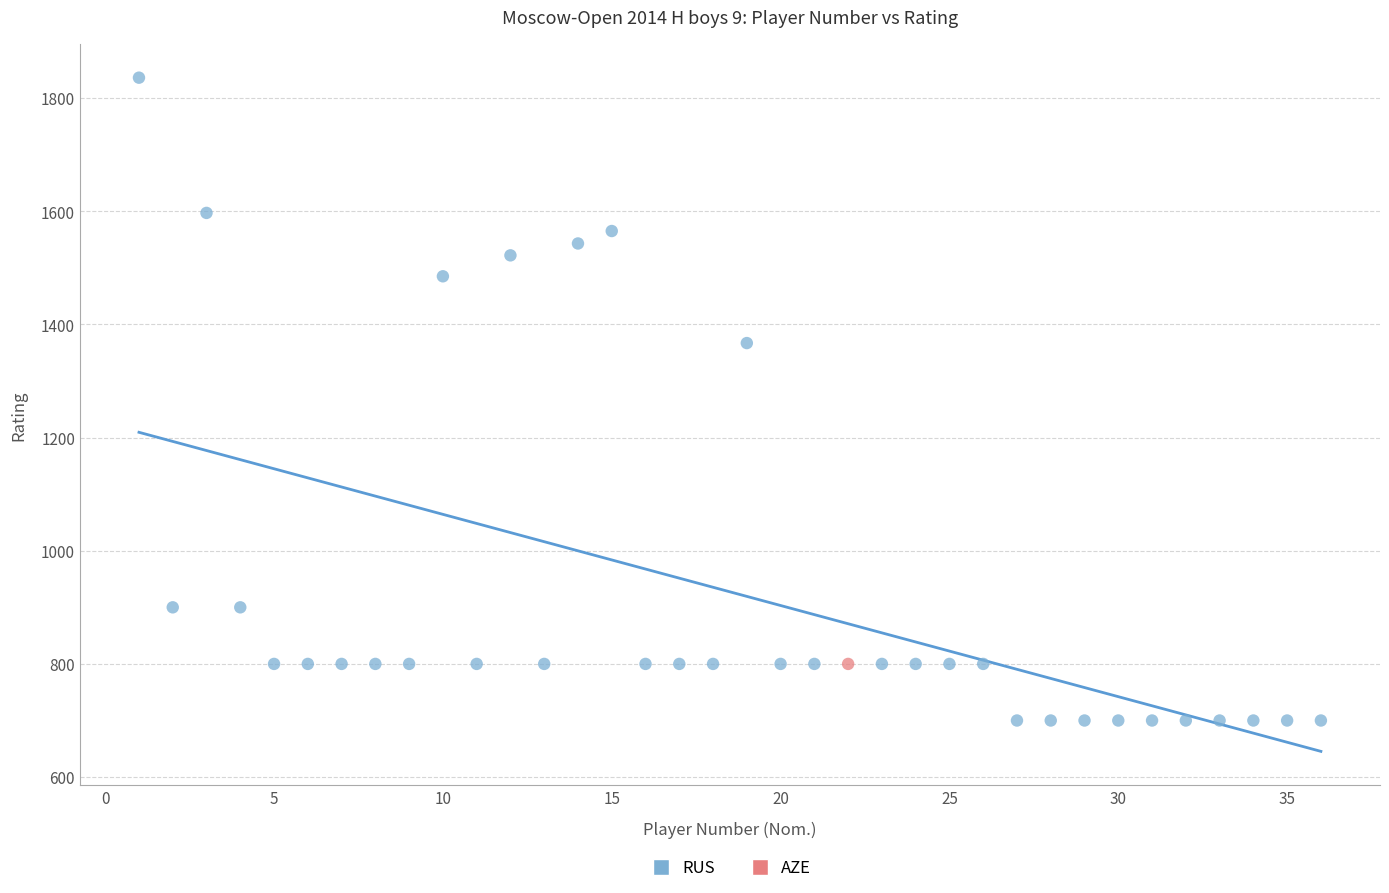

What are all the series names shown in the legend?

RUS, AZE